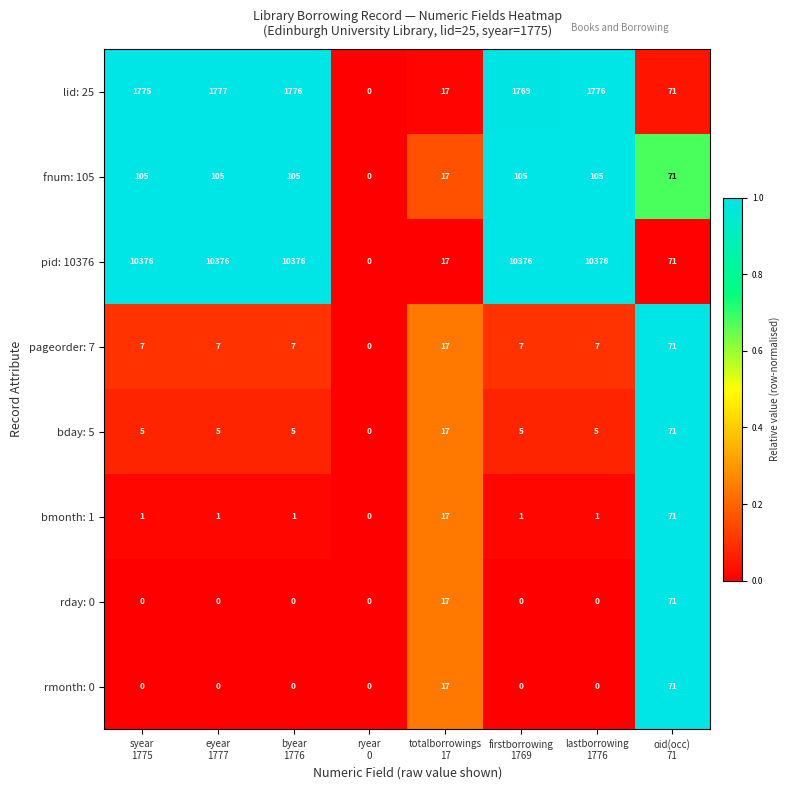

What is the difference between the maximum and minimum values in the fnum: 105 series?

105